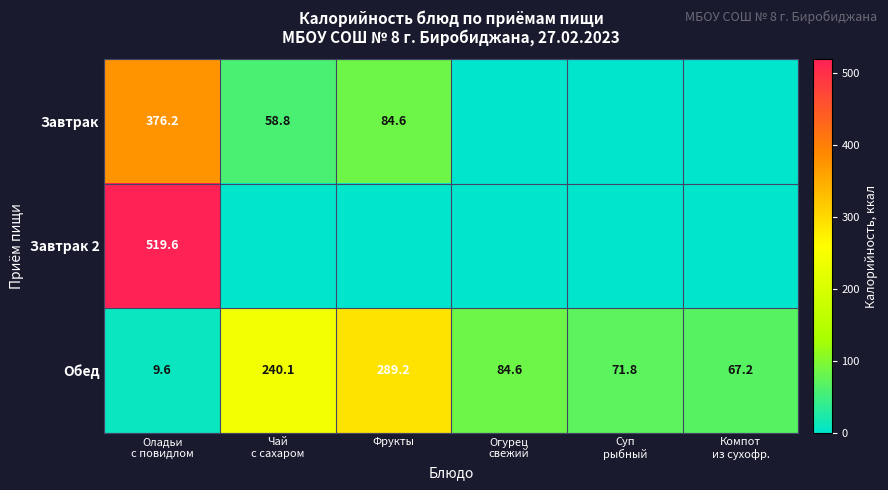

At which label does Обед reach its peak?

Фрукты